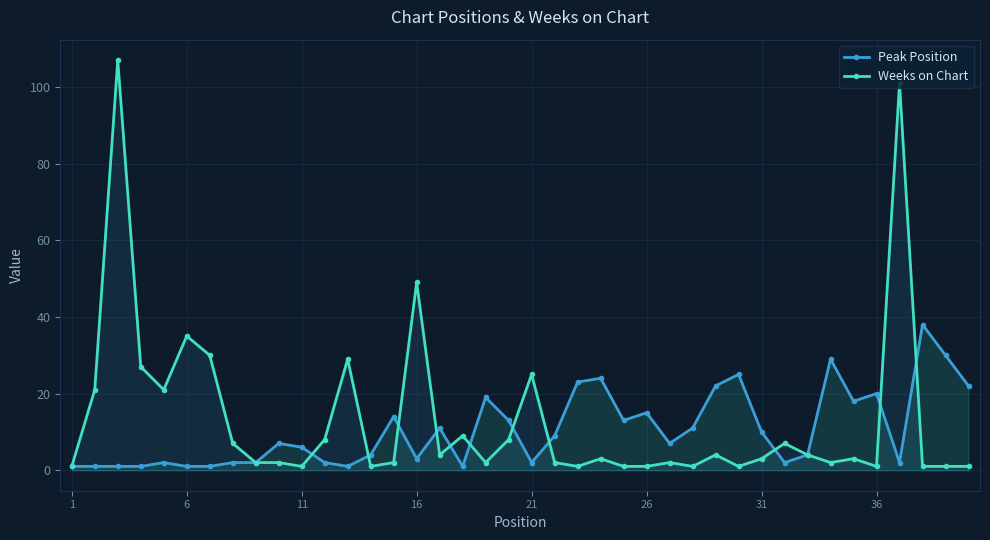

Is it true that Peak Position equals 4 at 31?

False